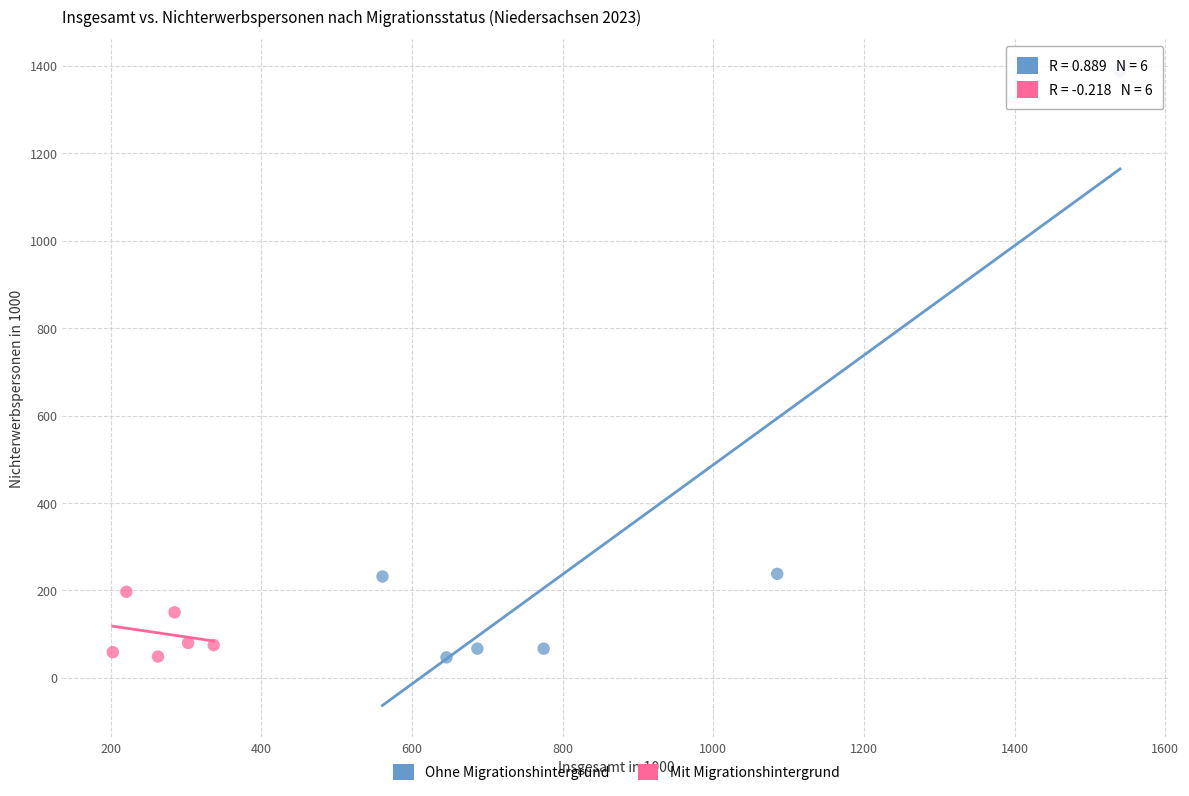

What are all the series names shown in the legend?

Ohne Migrationshintergrund, Mit Migrationshintergrund